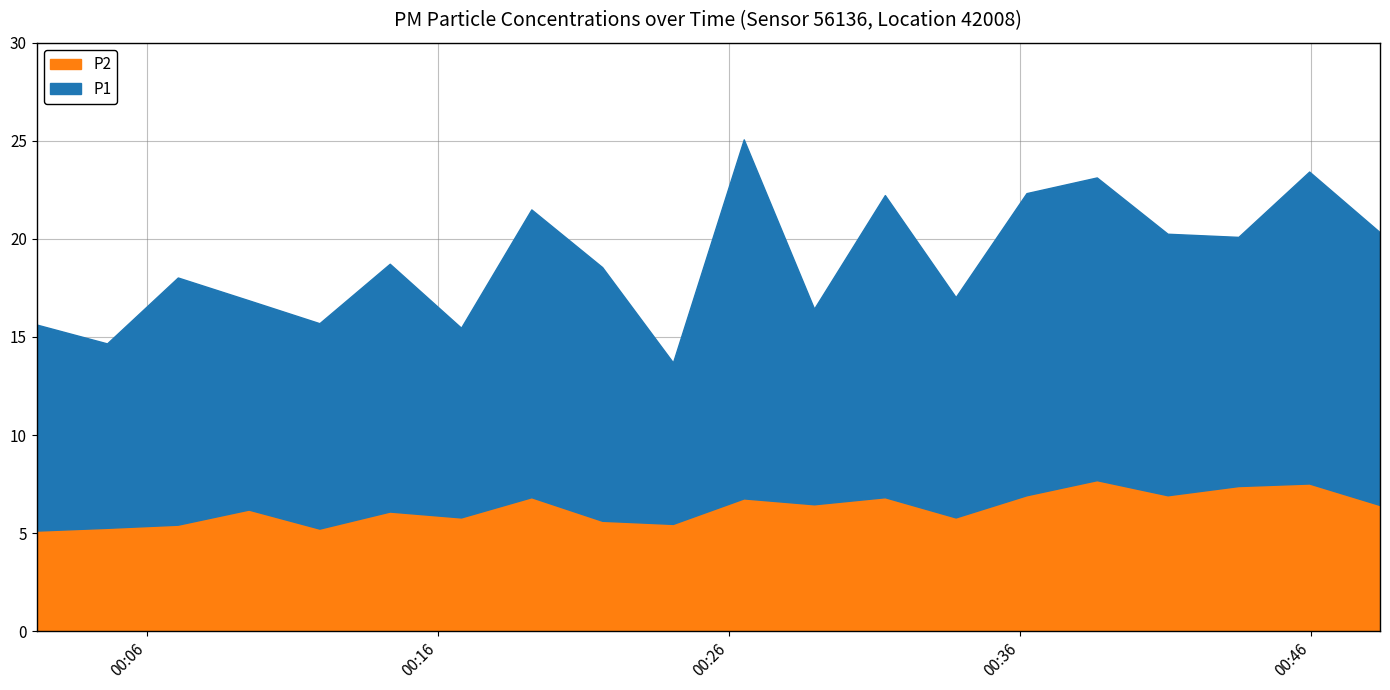

What position from the right is 2023-06-04T00:24:05?

11